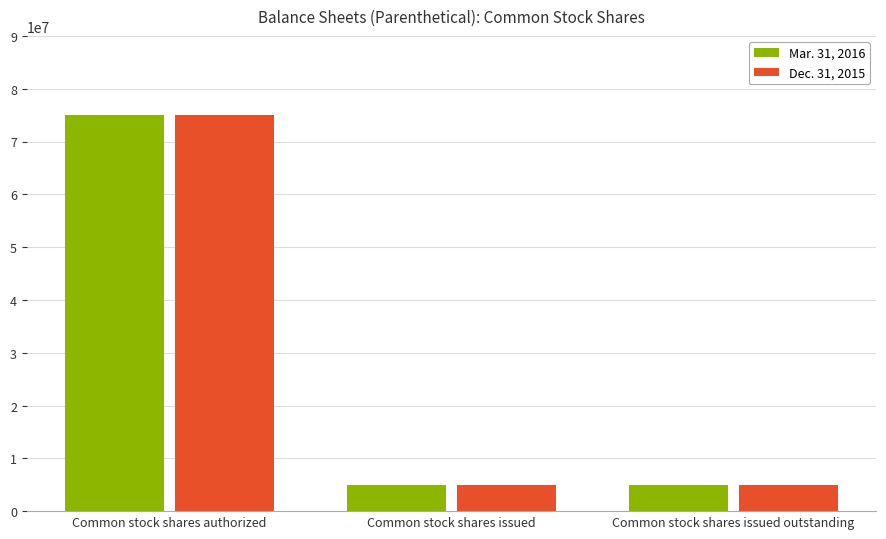

How many Dec. 31, 2015 values are between 5000000 and 75000000?

3